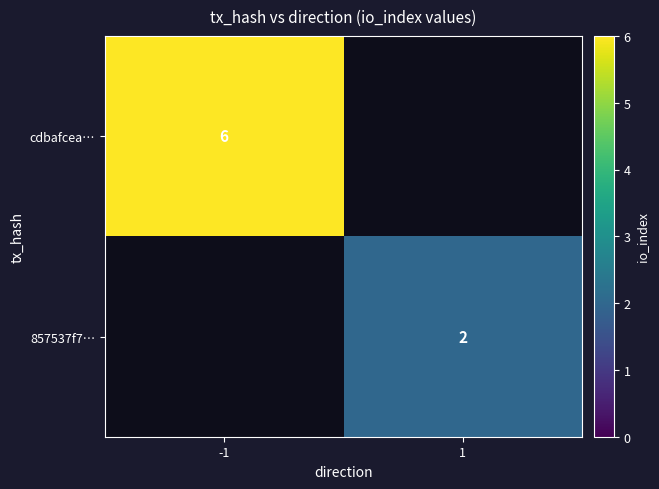

True or false: cdbafcea… has a value of 3 at -1.

False